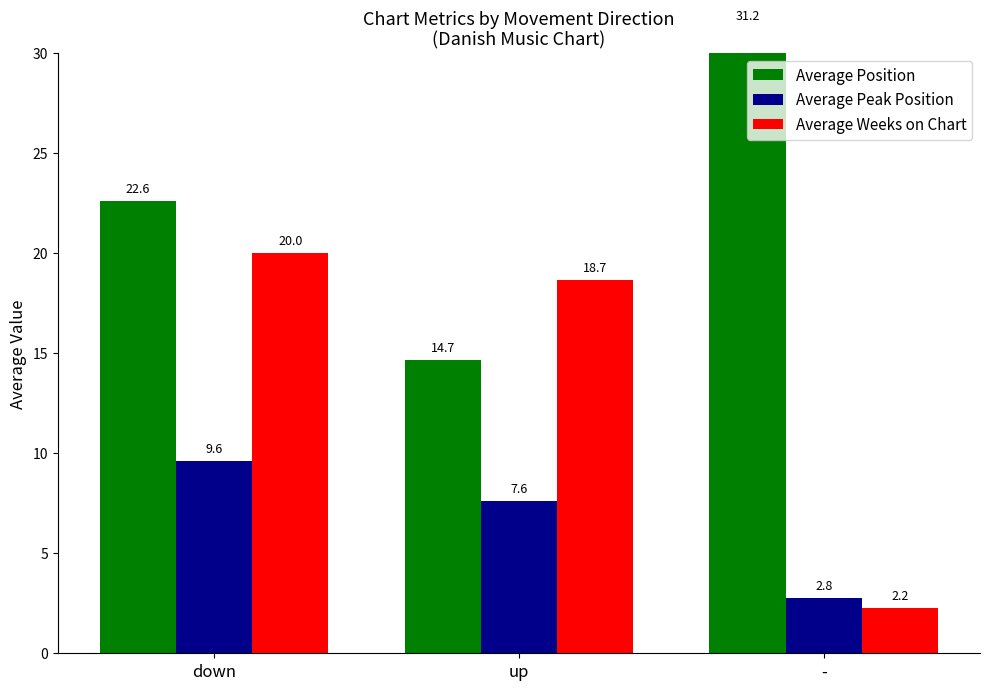

Which label corresponds to the largest value in the chart?

-